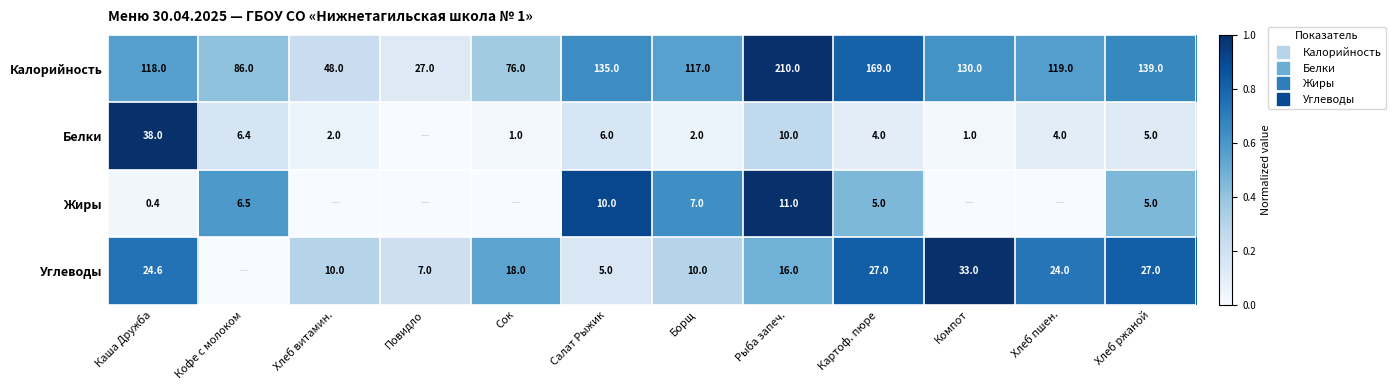

How many categories are shown in the chart?

12